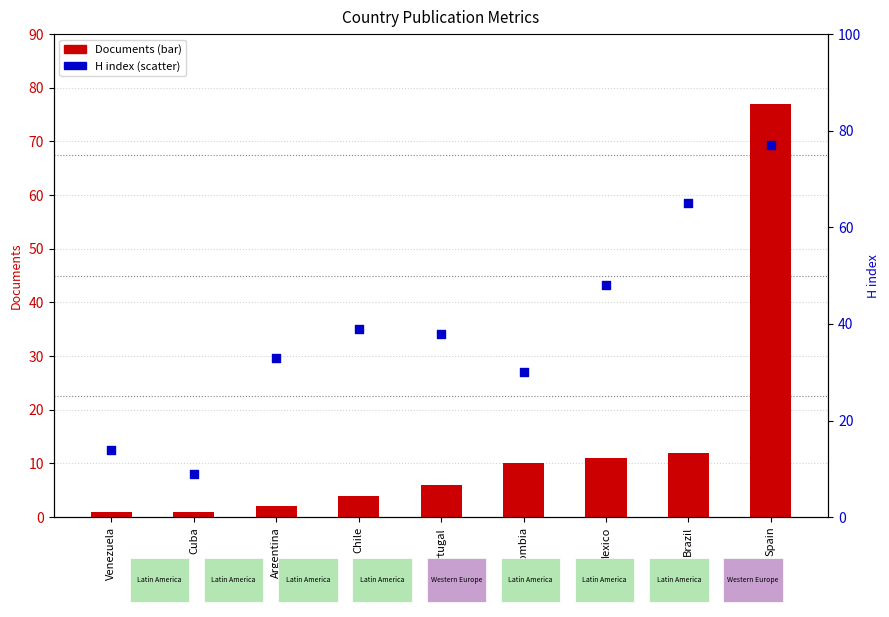

At which category is the sum across all series the highest?

Spain